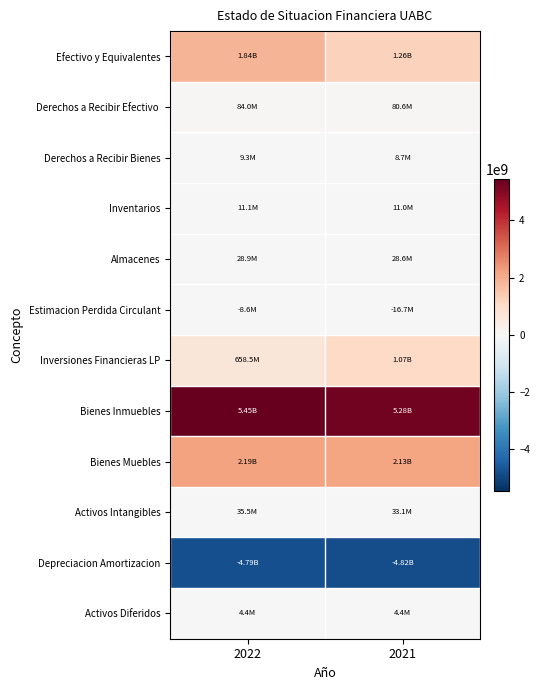

What is the minimum value shown in the chart?

-4823700747